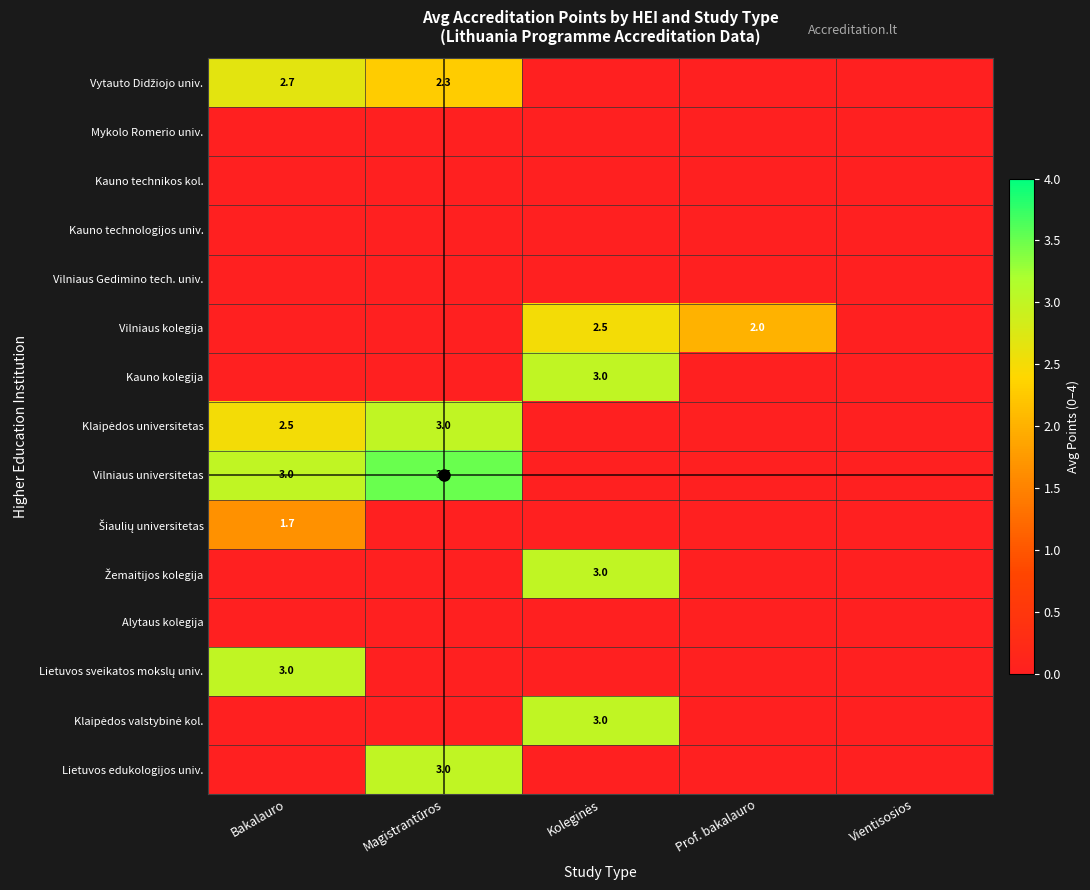

Which has a higher value, Bakalauro or Prof. bakalauro?

Bakalauro